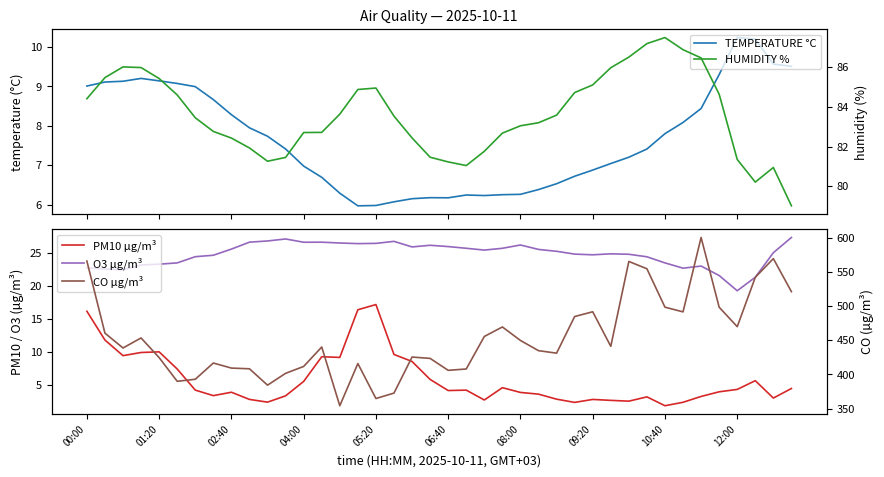

How many values in the HUMIDITY % series are below 83?

17